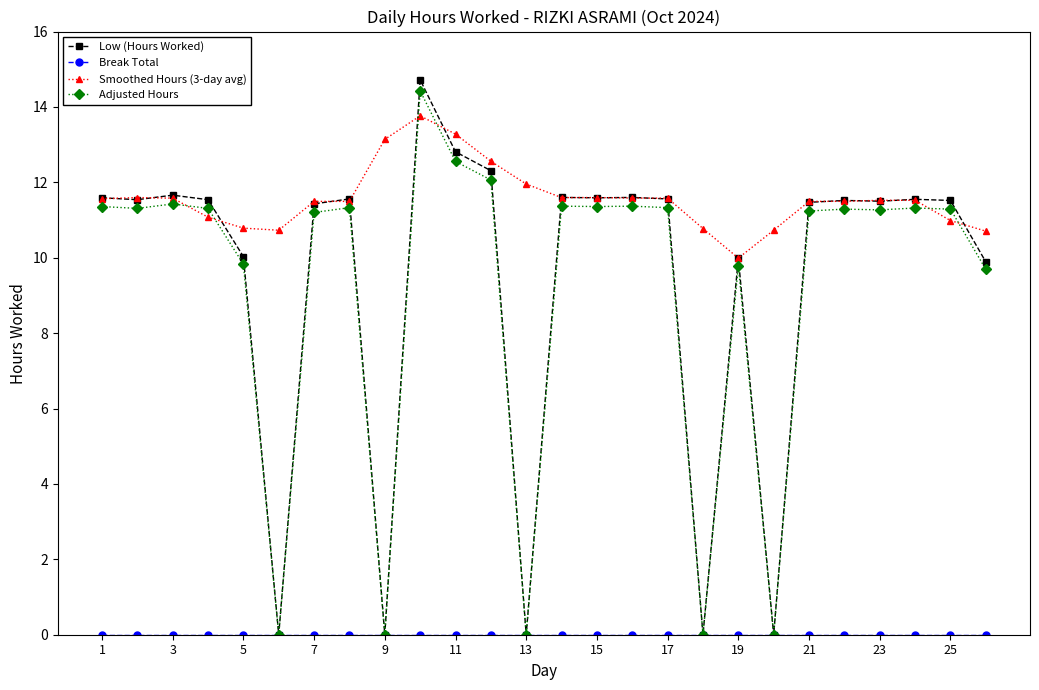

True or false: Smoothed Hours (3-day avg) has more than 0 points higher than both neighbors.

True